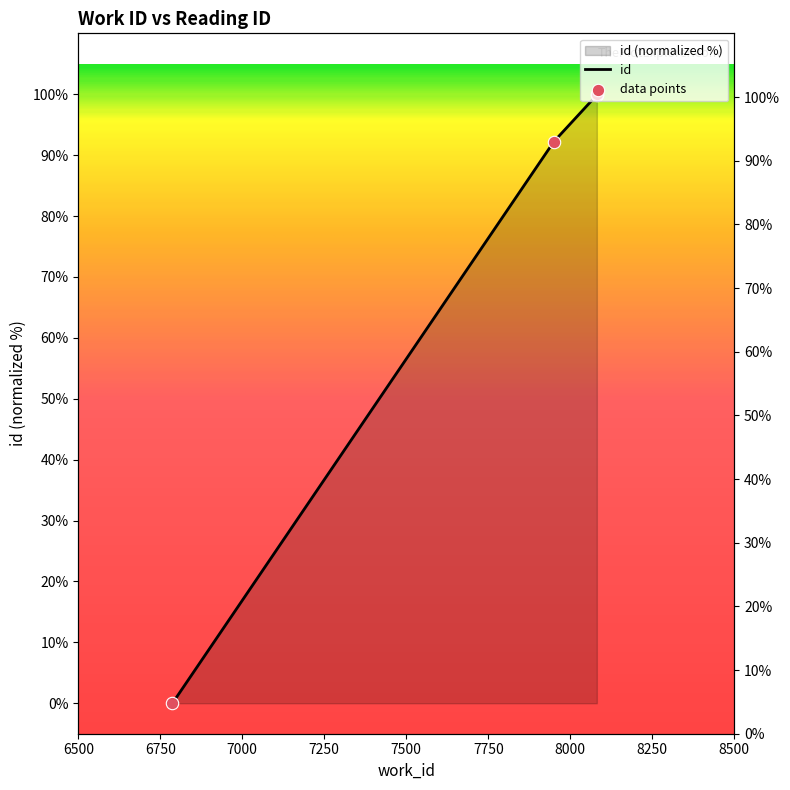

What is the change in value from 6787 to 7950?

+92.2